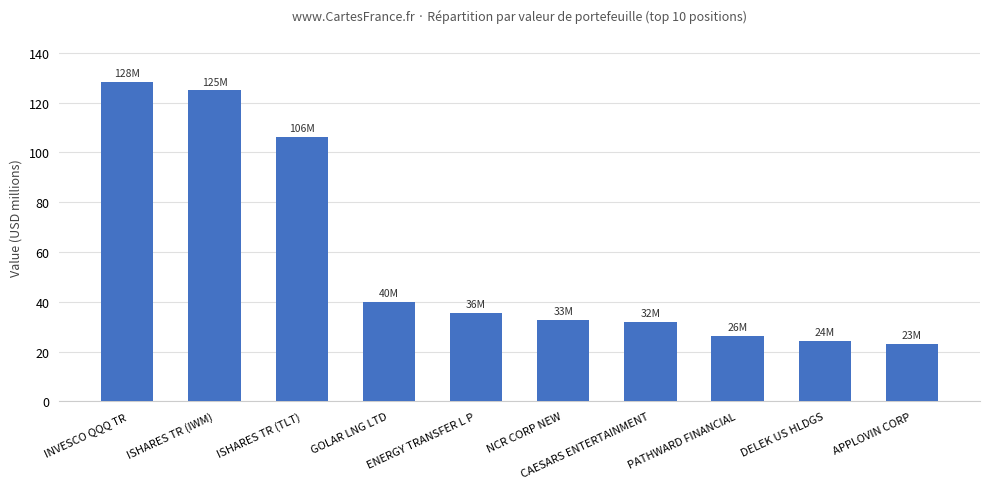

Reading right to left, transcribe all the data shown in this chart.

APPLOVIN CORP=23.0	DELEK US HLDGS=24.4	PATHWARD FINANCIAL=26.4	CAESARS ENTERTAINMENT=31.8	NCR CORP NEW=32.8	ENERGY TRANSFER L P=35.7	GOLAR LNG LTD=39.8	ISHARES TR (TLT)=106.4	ISHARES TR (IWM)=124.9	INVESCO QQQ TR=128.4